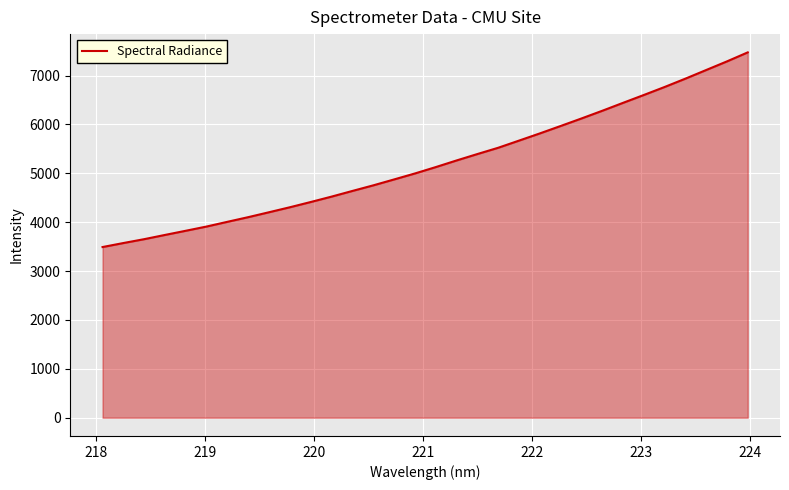

What is the greatest value displayed?

7473.2